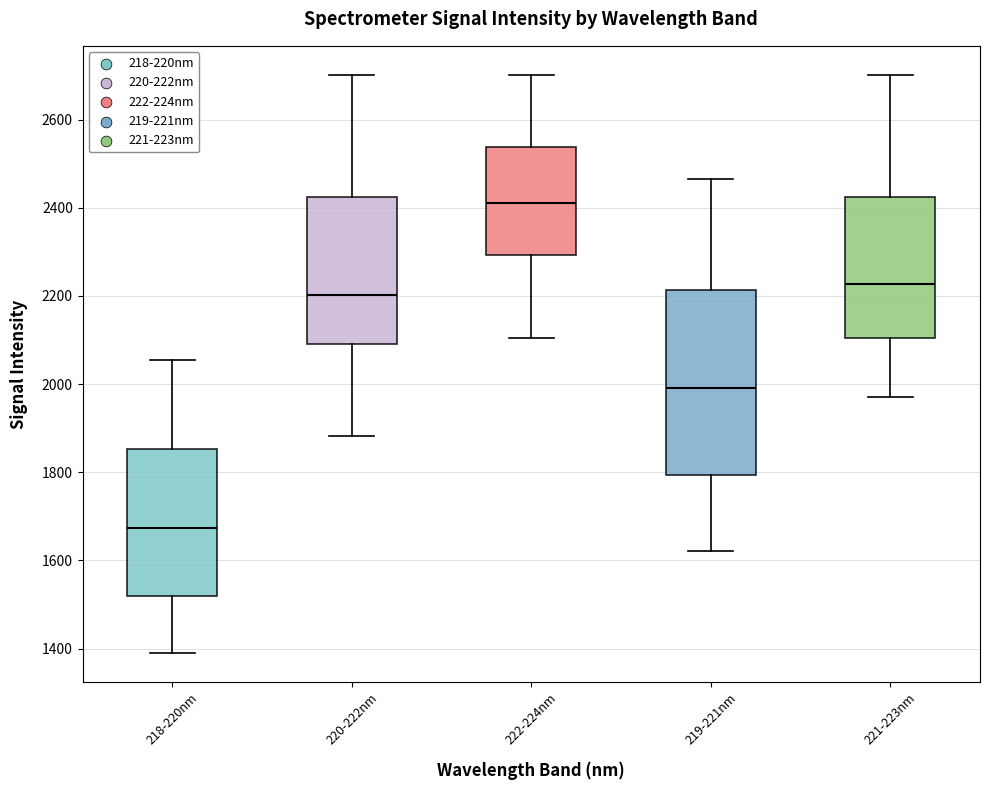

Reading left to right, read every box against the y-axis: the position of its median line, the range the box covers, and the ends of its whiskers. The values are not printed on the chart, so give them approximately, as read against the axis.

218-220nm: median 1680, box 1520 to 1860, whiskers 1380 to 2060
220-222nm: median 2200, box 2100 to 2420, whiskers 1880 to 2700
222-224nm: median 2420, box 2300 to 2540, whiskers 2100 to 2700
219-221nm: median 2000, box 1800 to 2220, whiskers 1620 to 2460
221-223nm: median 2220, box 2100 to 2420, whiskers 1960 to 2700